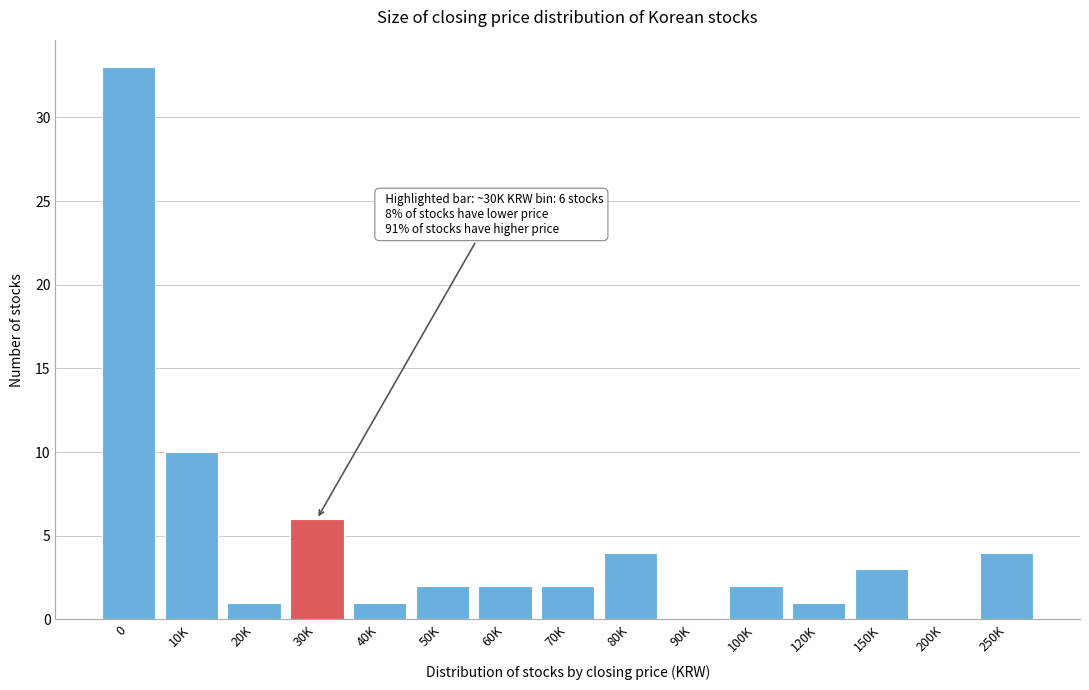

Reading left to right, transcribe all the data shown in this chart.

0=33	10K=10	20K=1	30K=6	40K=1	50K=2	60K=2	70K=2	80K=4	90K=0	100K=2	120K=1	150K=3	200K=0	250K=4